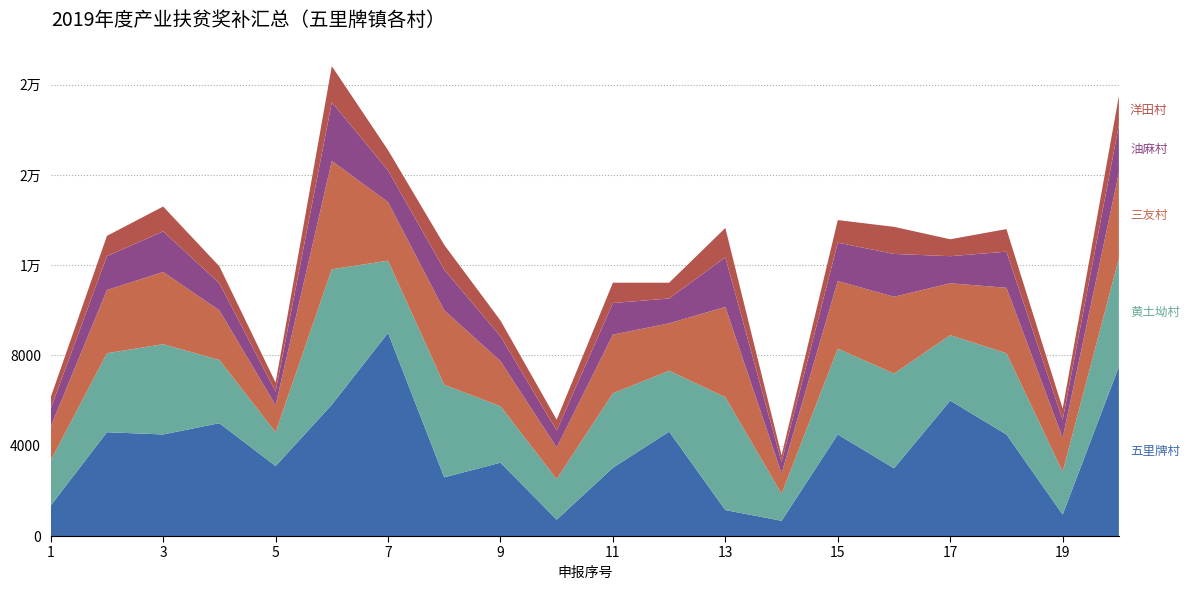

Reading left to right, list all the values displayed in this chart.

五里牌村: 1=1350	2=4600	3=4500	4=5000	5=3100	6=5820	7=9000	8=2600	9=3250	10=725	11=3025	12=4625	13=1150	14=675	15=4500	16=3000	17=6000	18=4500	19=950	20=7500
黄土坳村: 1=2000	2=3500	3=4000	4=2800	5=1500	6=6000	7=3200	8=4100	9=2500	10=1800	11=3300	12=2700	13=5000	14=1200	15=3800	16=4200	17=2900	18=3600	19=1900	20=4800
三友村: 1=1500	2=2800	3=3200	4=2200	5=1200	6=4800	7=2600	8=3300	9=2000	10=1400	11=2600	12=2100	13=4000	14=900	15=3000	16=3400	17=2300	18=2900	19=1500	20=3800
油麻村: 1=800	2=1500	3=1800	4=1200	5=600	6=2600	7=1400	8=1800	9=1100	10=750	11=1400	12=1100	13=2200	14=500	15=1700	16=1900	17=1200	18=1600	19=800	20=2100
洋田村: 1=500	2=900	3=1100	4=750	5=400	6=1600	7=900	8=1100	9=700	10=480	11=900	12=700	13=1300	14=300	15=1000	16=1200	17=750	18=1000	19=500	20=1300